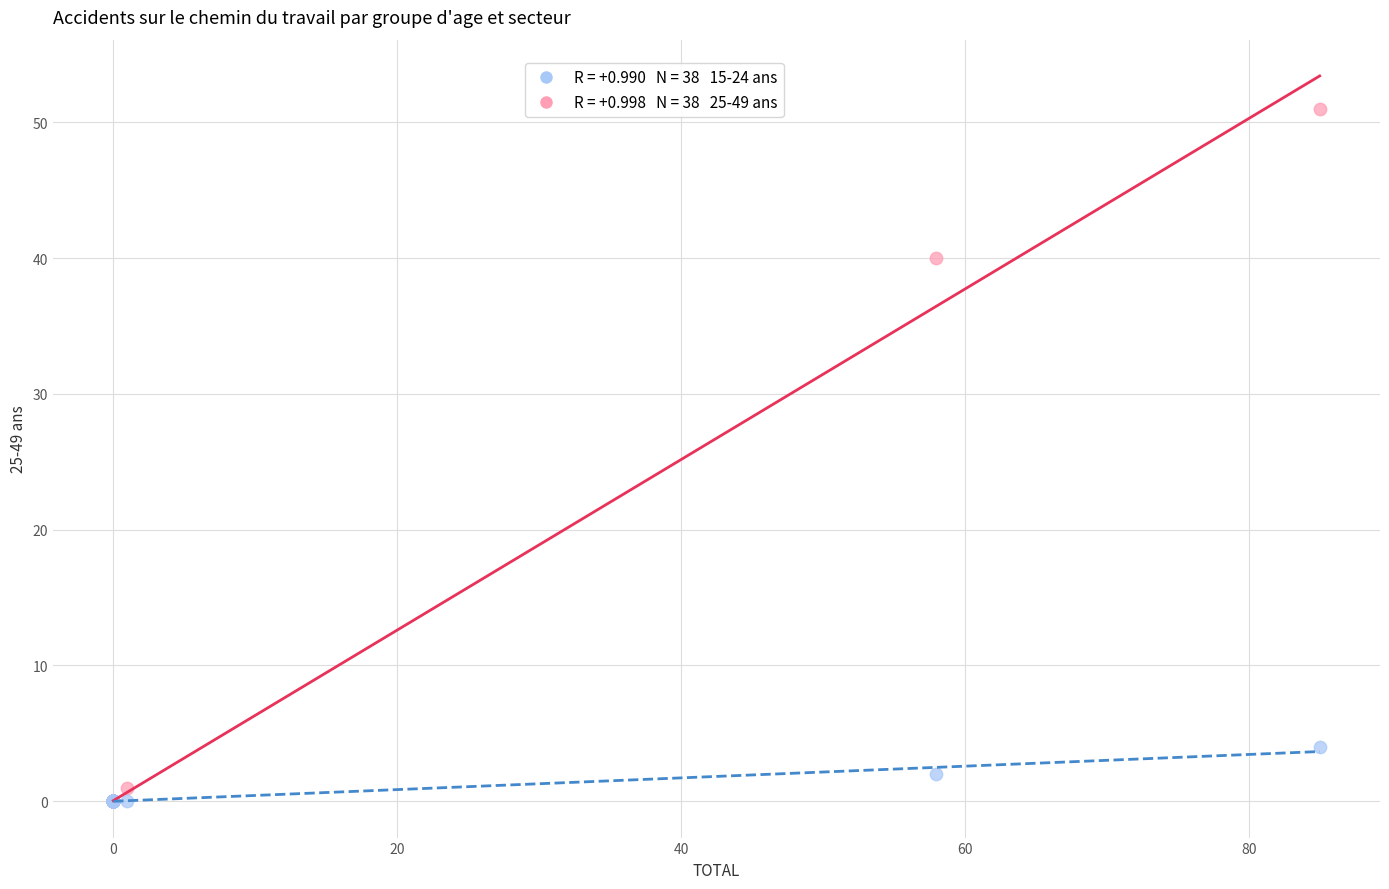

Across all series, what Y value is closest to 25?

40